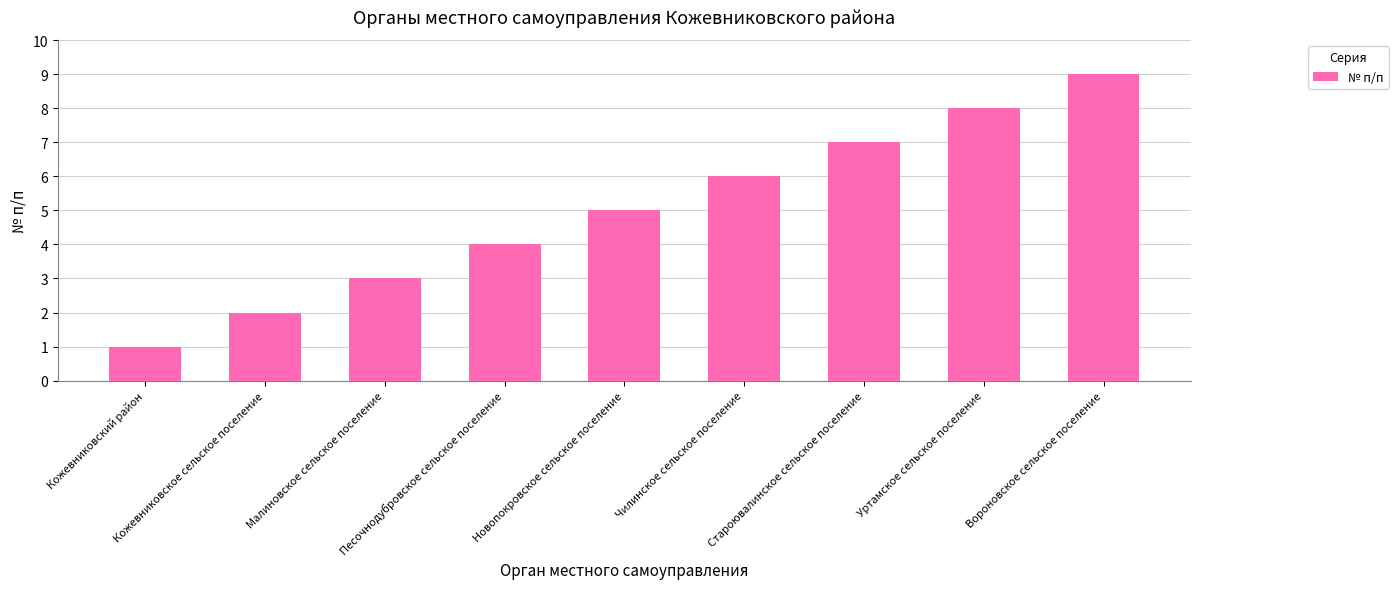

Which category has the highest value across all series?

Вороновское сельское поселение